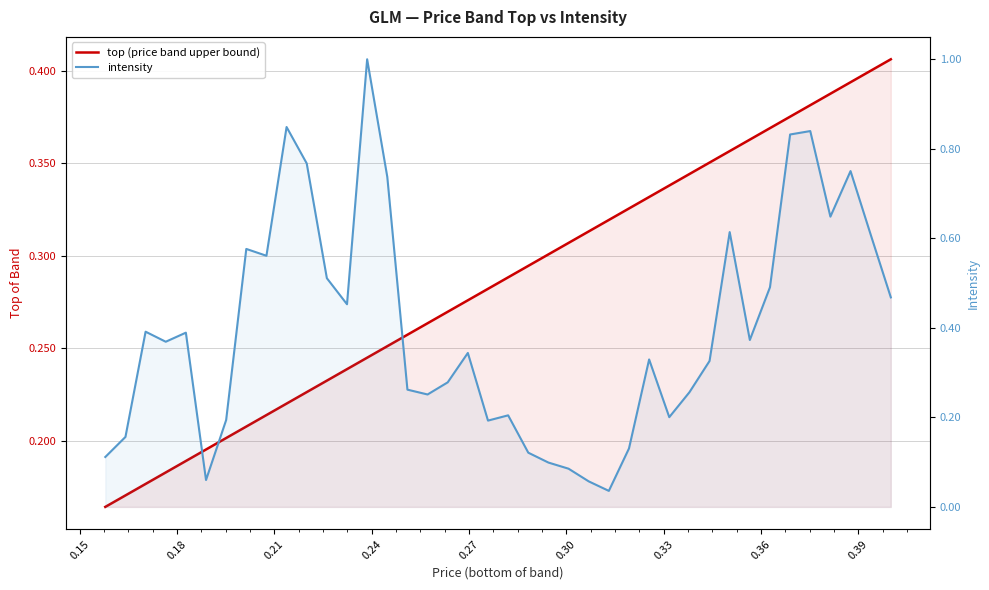

Reading right to left, extract all data points from this chart.

top (price band upper bound): 0.4	0.4	0.4	0.4	0.4	0.4	0.4	0.4	0.4	0.4	0.3	0.3	0.3	0.3	0.3	0.3	0.3	0.3	0.3	0.3	0.3	0.3	0.3	0.3	0.3	0.3	0.2	0.2	0.2	0.2	0.2	0.2	0.2	0.2	0.2	0.2	0.2	0.2	0.2	0.2
intensity: 0.5	0.6	0.8	0.6	0.8	0.8	0.5	0.4	0.6	0.3	0.3	0.2	0.3	0.1	0.0	0.1	0.1	0.1	0.1	0.2	0.2	0.3	0.3	0.3	0.3	0.7	1.0	0.5	0.5	0.8	0.8	0.6	0.6	0.2	0.1	0.4	0.4	0.4	0.2	0.1